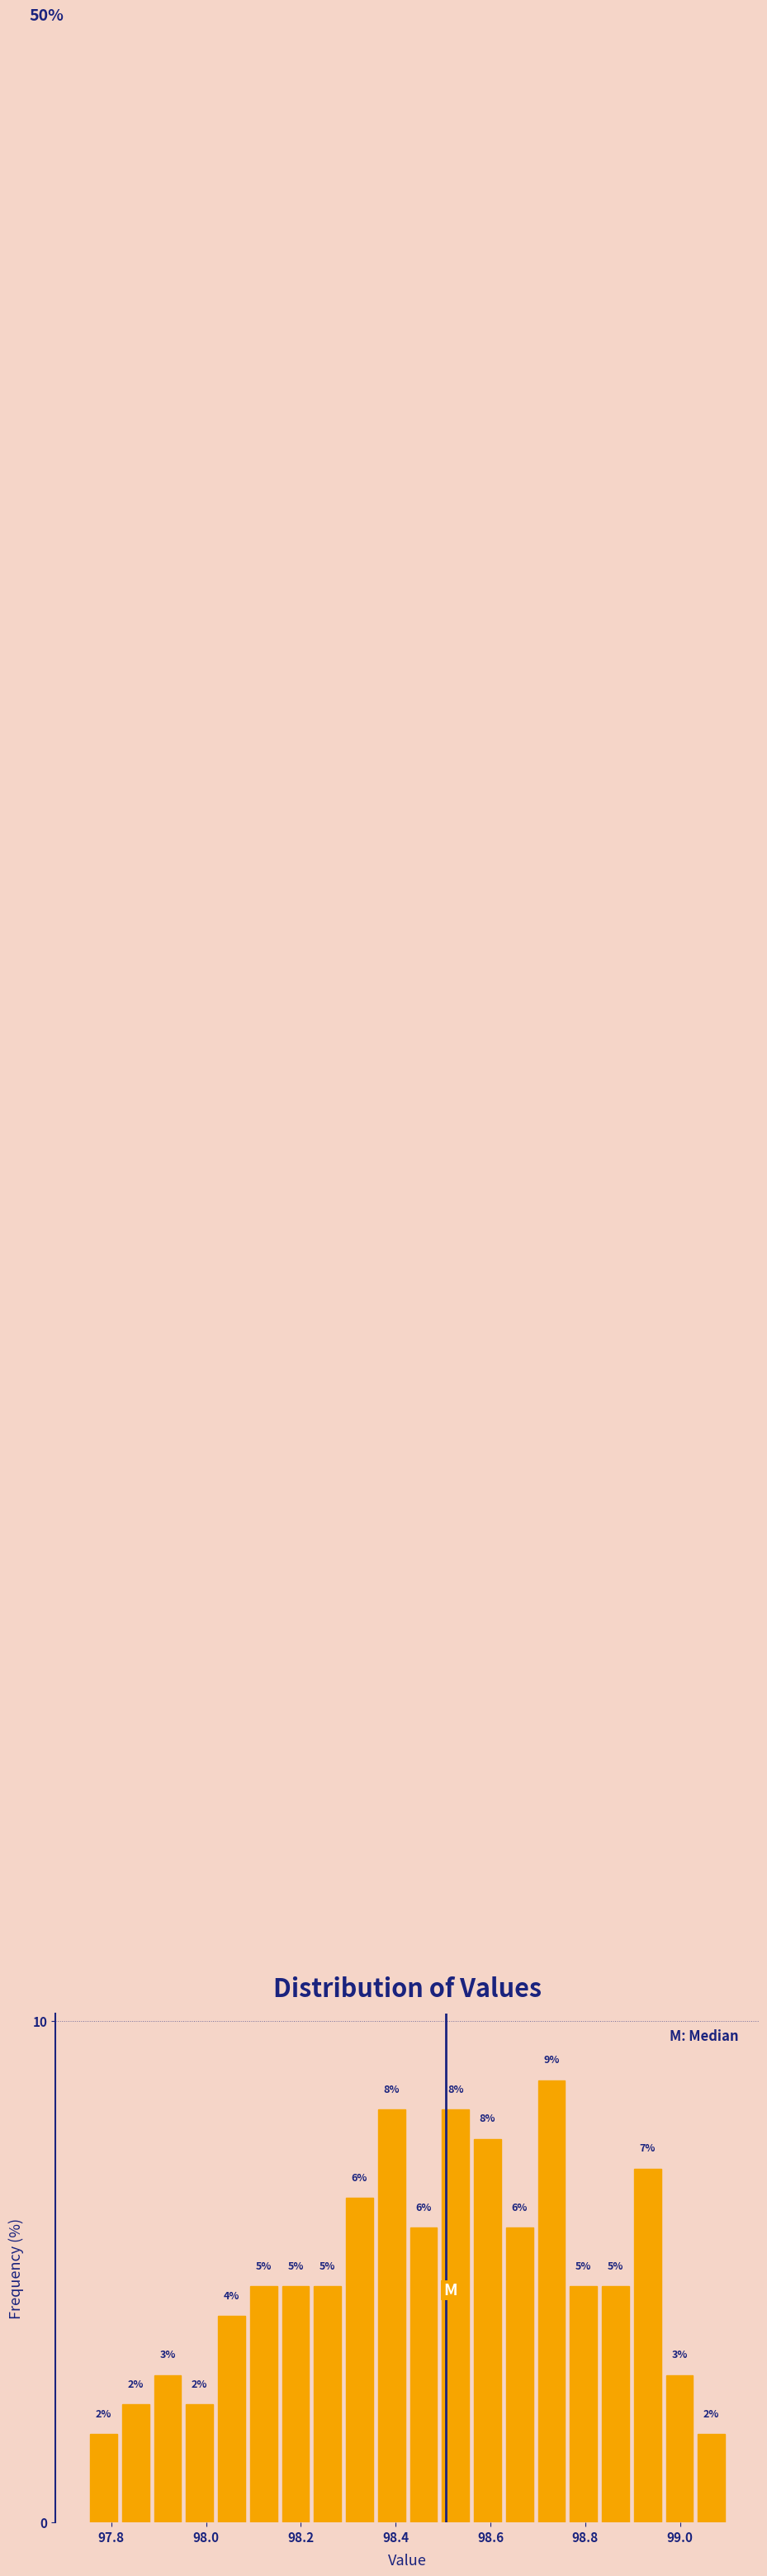

Read against the x-axis, roughly where is the centre of the tallest bar?

98.72